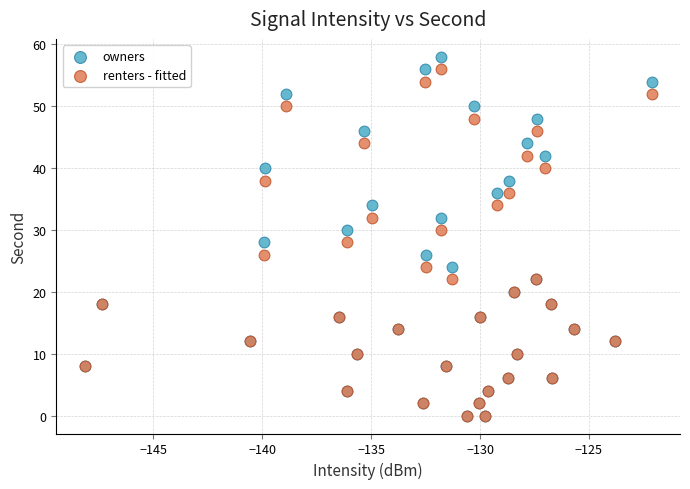

What are all the series names shown in the legend?

owners, renters - fitted